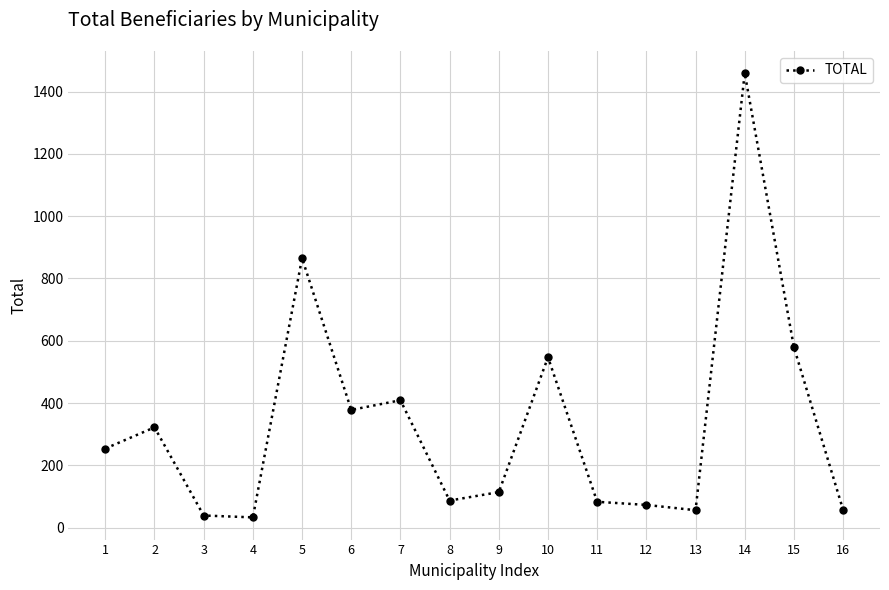

Read the value at 10.

547